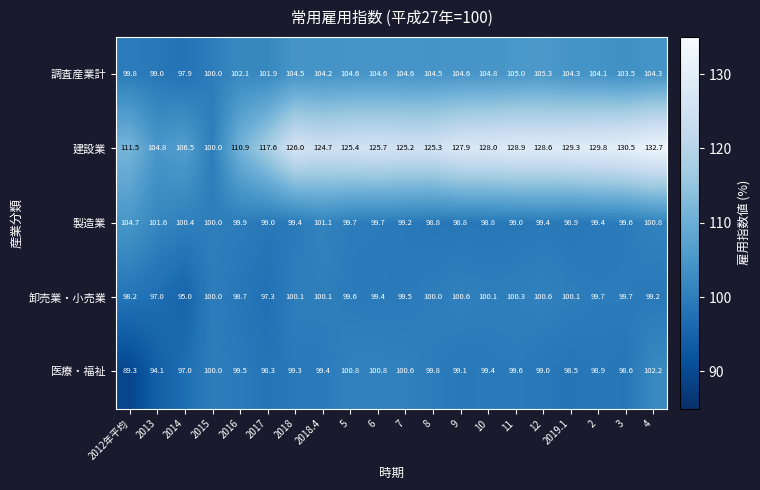

What is the maximum value shown in the chart?

132.7